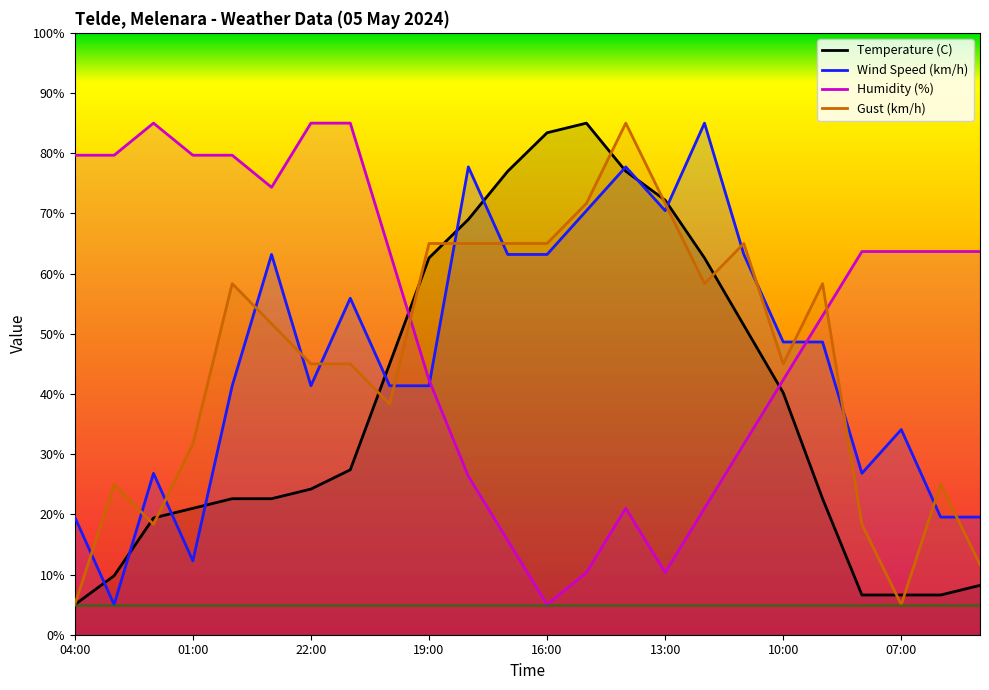

What is the greatest value displayed?

85.0